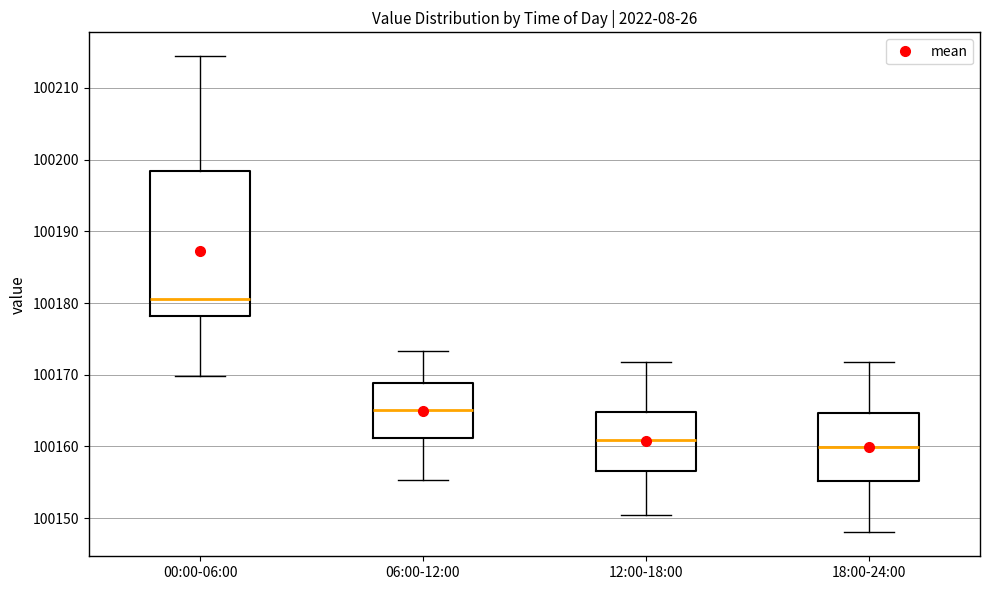

Which box is the tallest, from its lower edge to its upper edge?

00:00-06:00